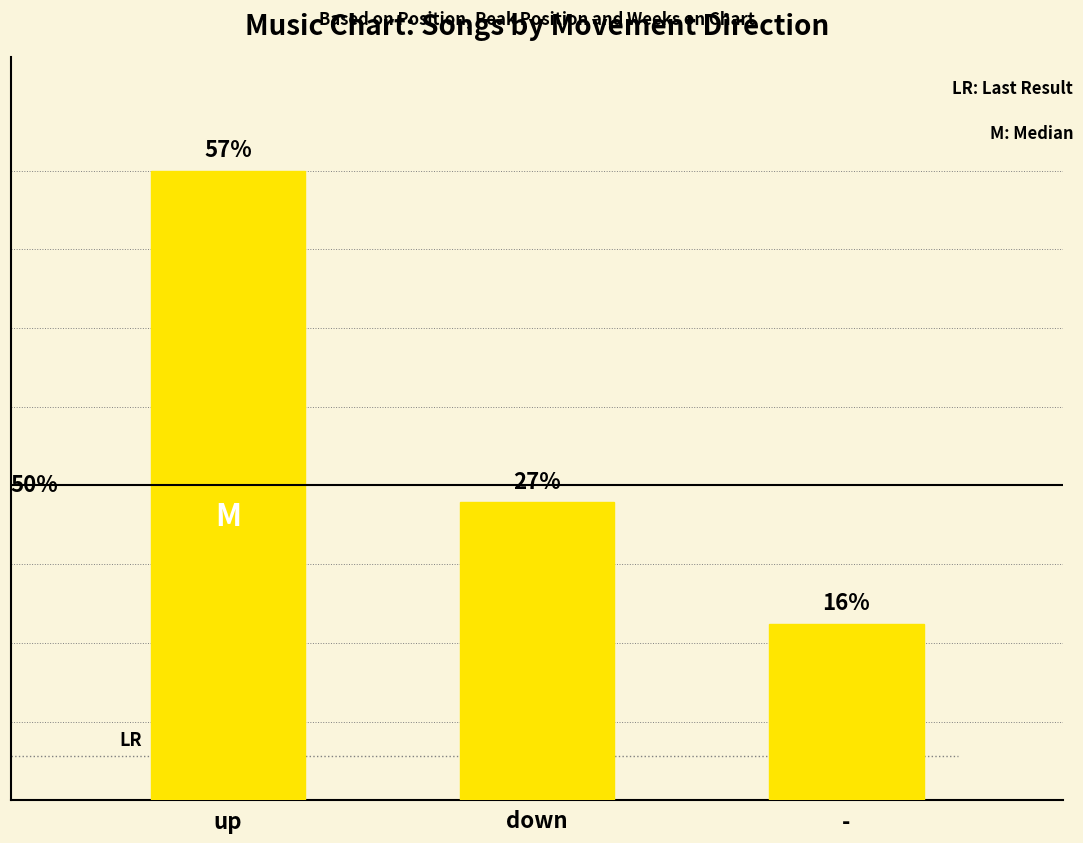

Are the bars grouped side by side (vs. stacked)?

No